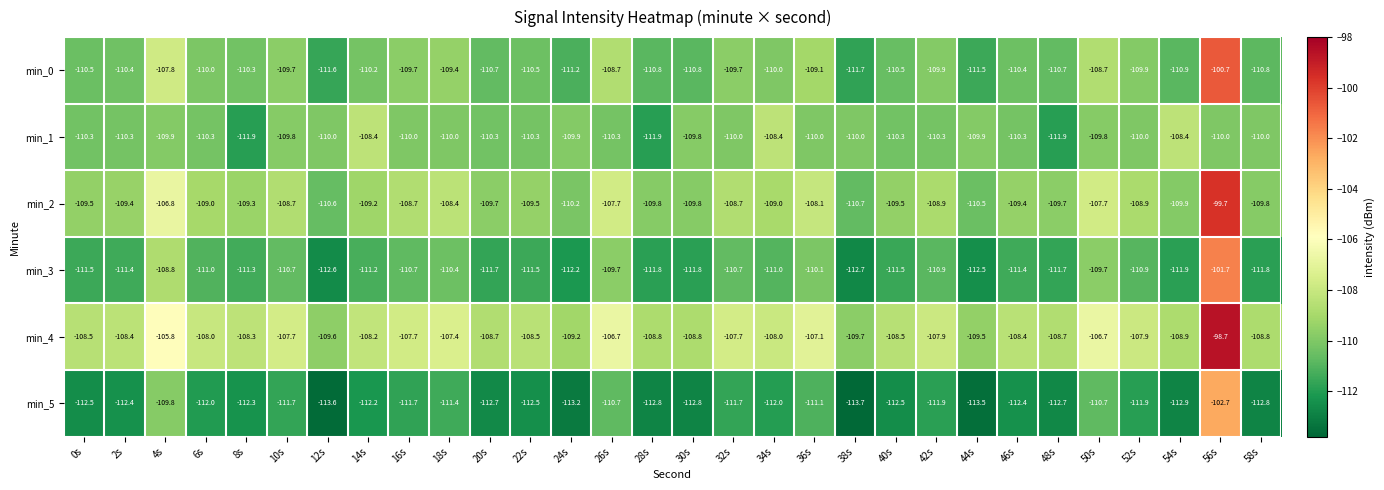

Where is min_5 nearest to the value -108?

4s